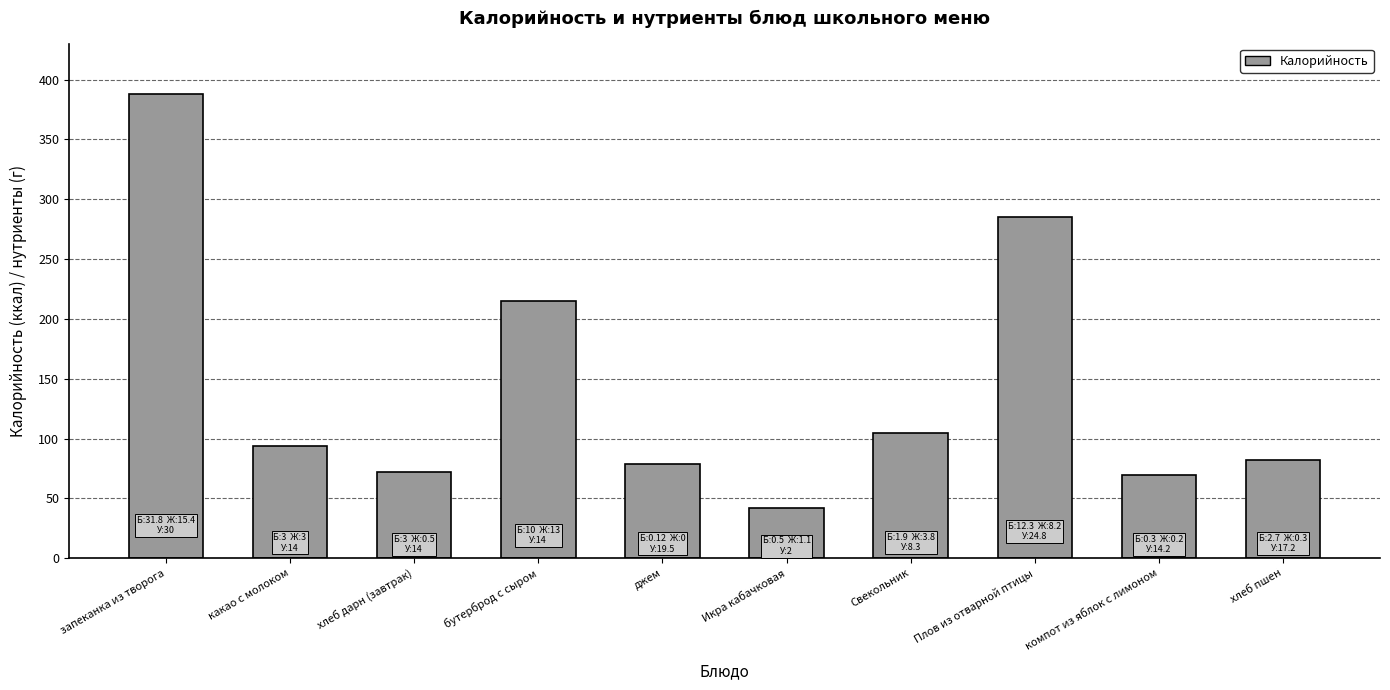

Read the value at Плов из отварной птицы, to the nearest 5.

285